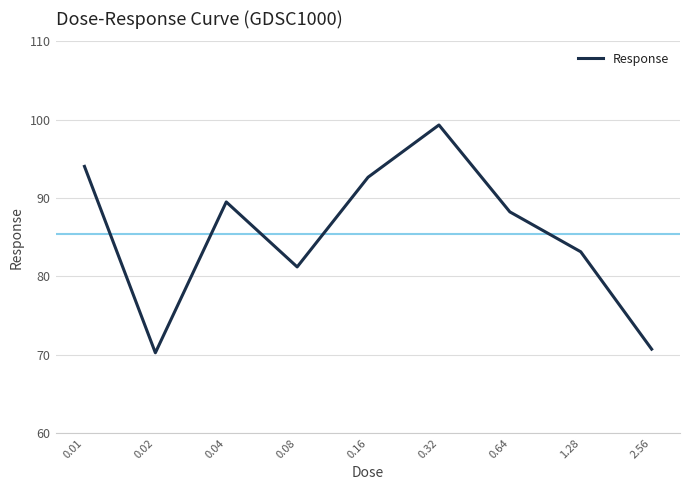

What is the minimum value shown in the chart?

70.3